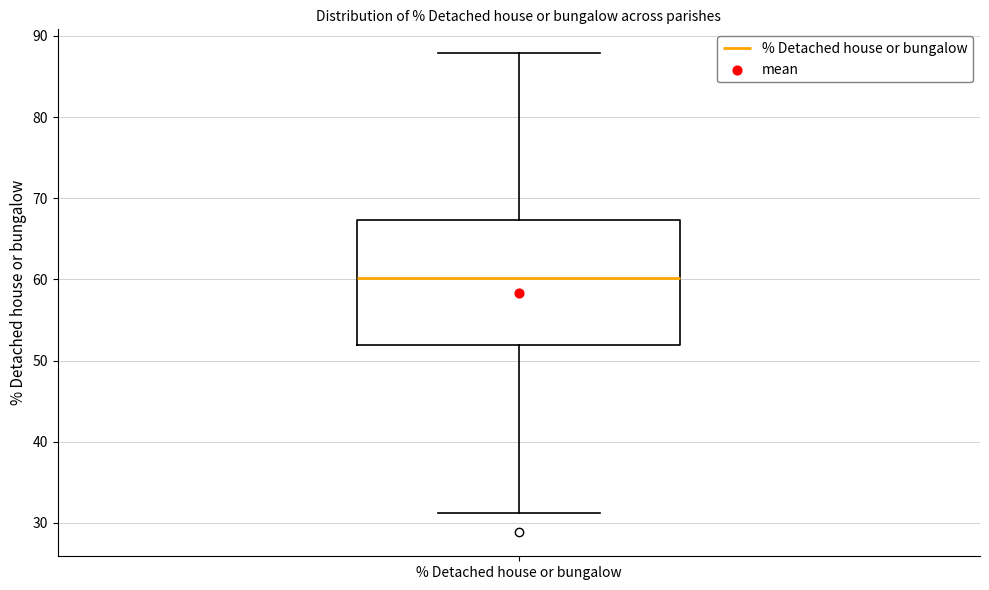

Transcribe this box plot: give where the median line is, the range the box spans, and where the two whiskers end, as read against the y-axis. The values are not printed on the chart, so give them approximately, as read against the axis.

median 60, box 52 to 67, whiskers 31 to 88